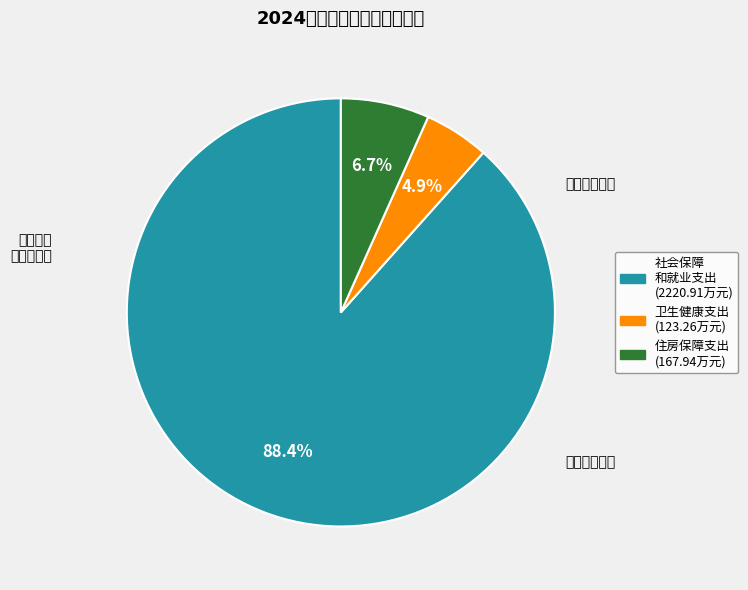

Which slice represents more than half of the pie?

社会保障和就业支出